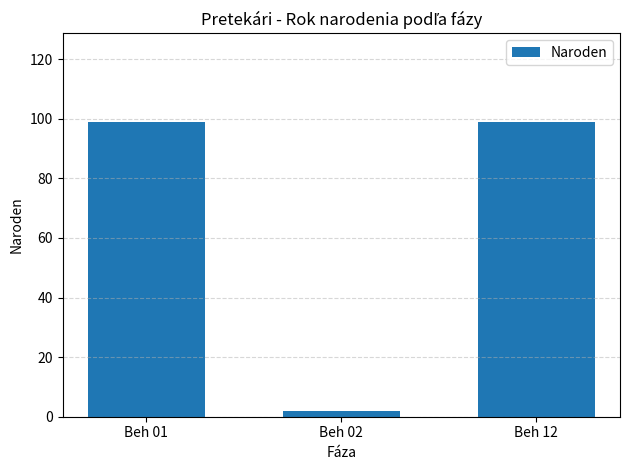

How many bars are there in total?

3